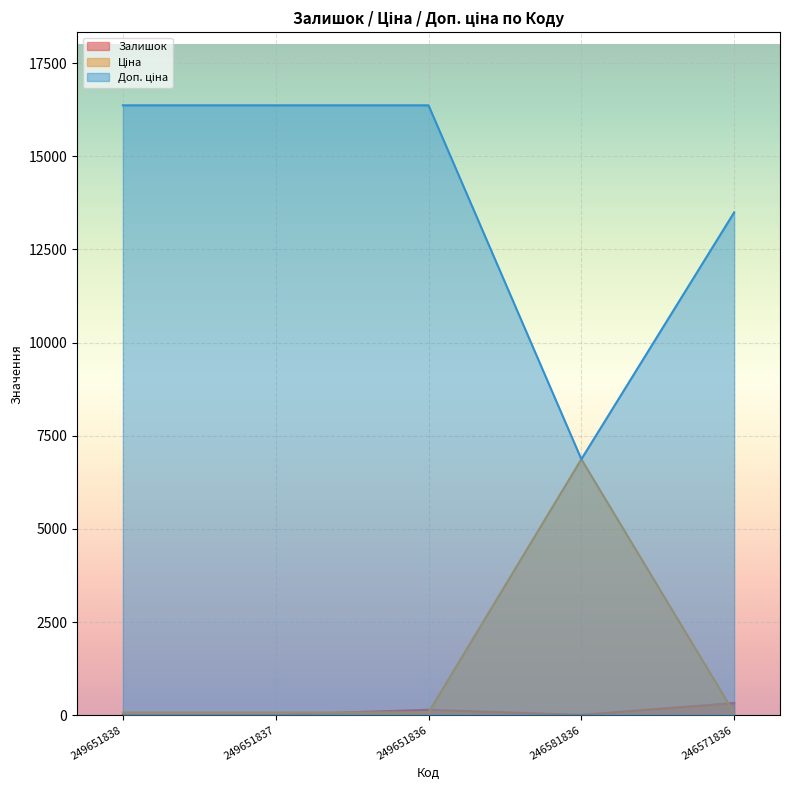

What is the highest value of the Ціна series?

6869.4